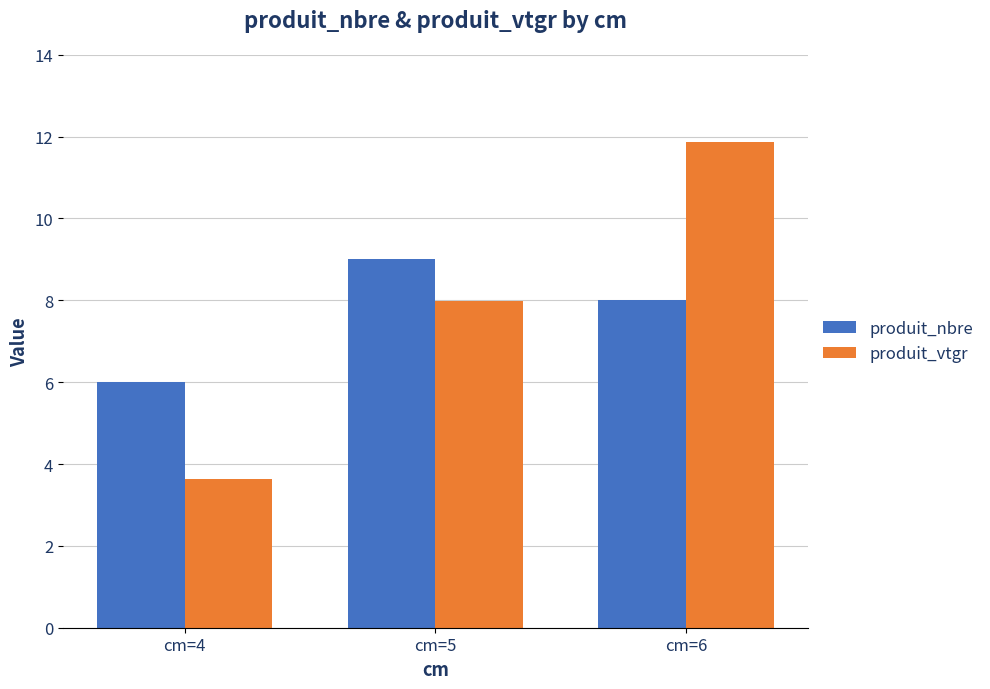

Is it true that produit_nbre equals 11.6 at cm=6?

False